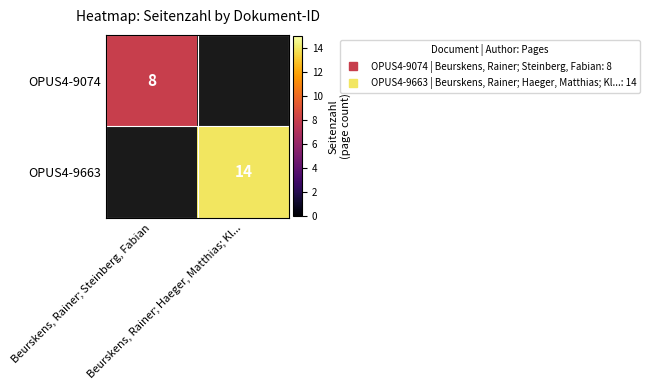

What value does the OPUS4-9074 series have at Beurskens, Rainer; Steinberg, Fabian?

8.0